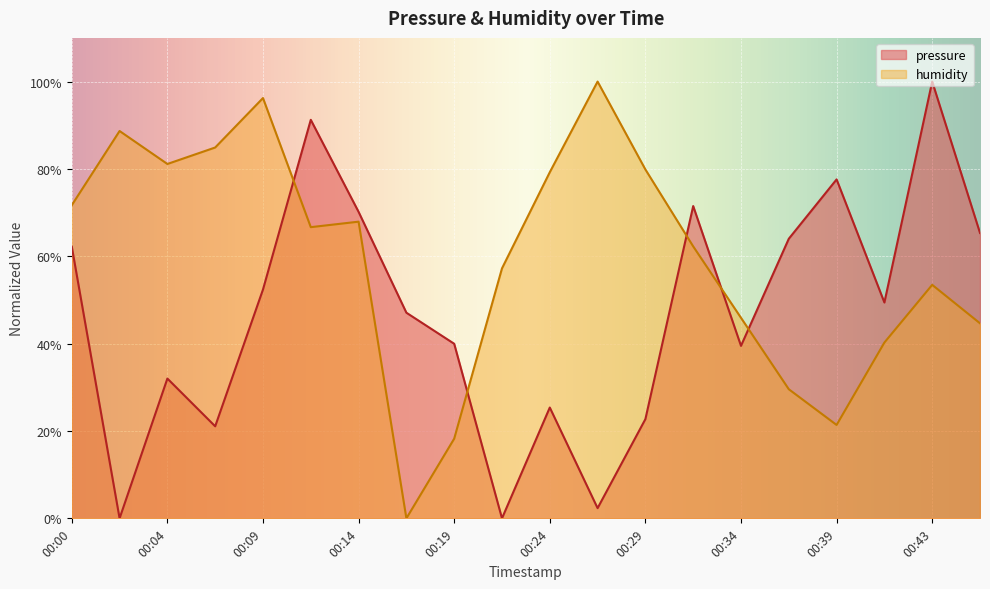

Which category has the highest value across all series?

00:43